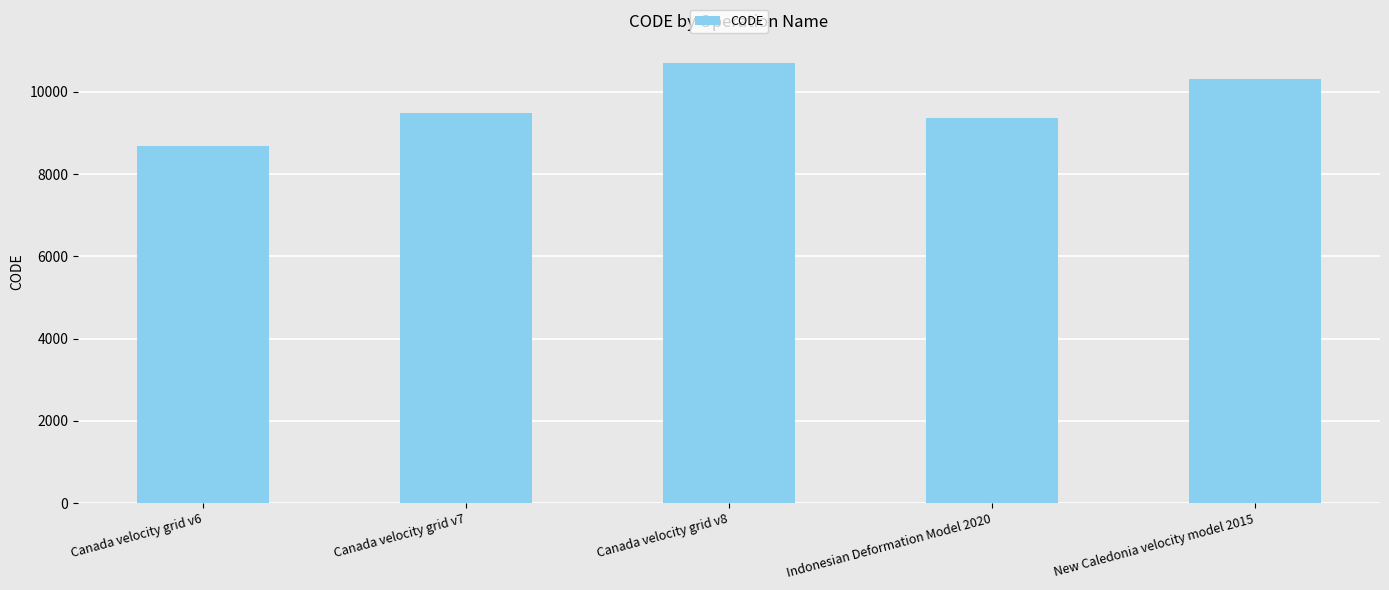

List the labels in order of value, smallest first.

Canada velocity grid v6, Indonesian Deformation Model 2020, Canada velocity grid v7, New Caledonia velocity model 2015, Canada velocity grid v8